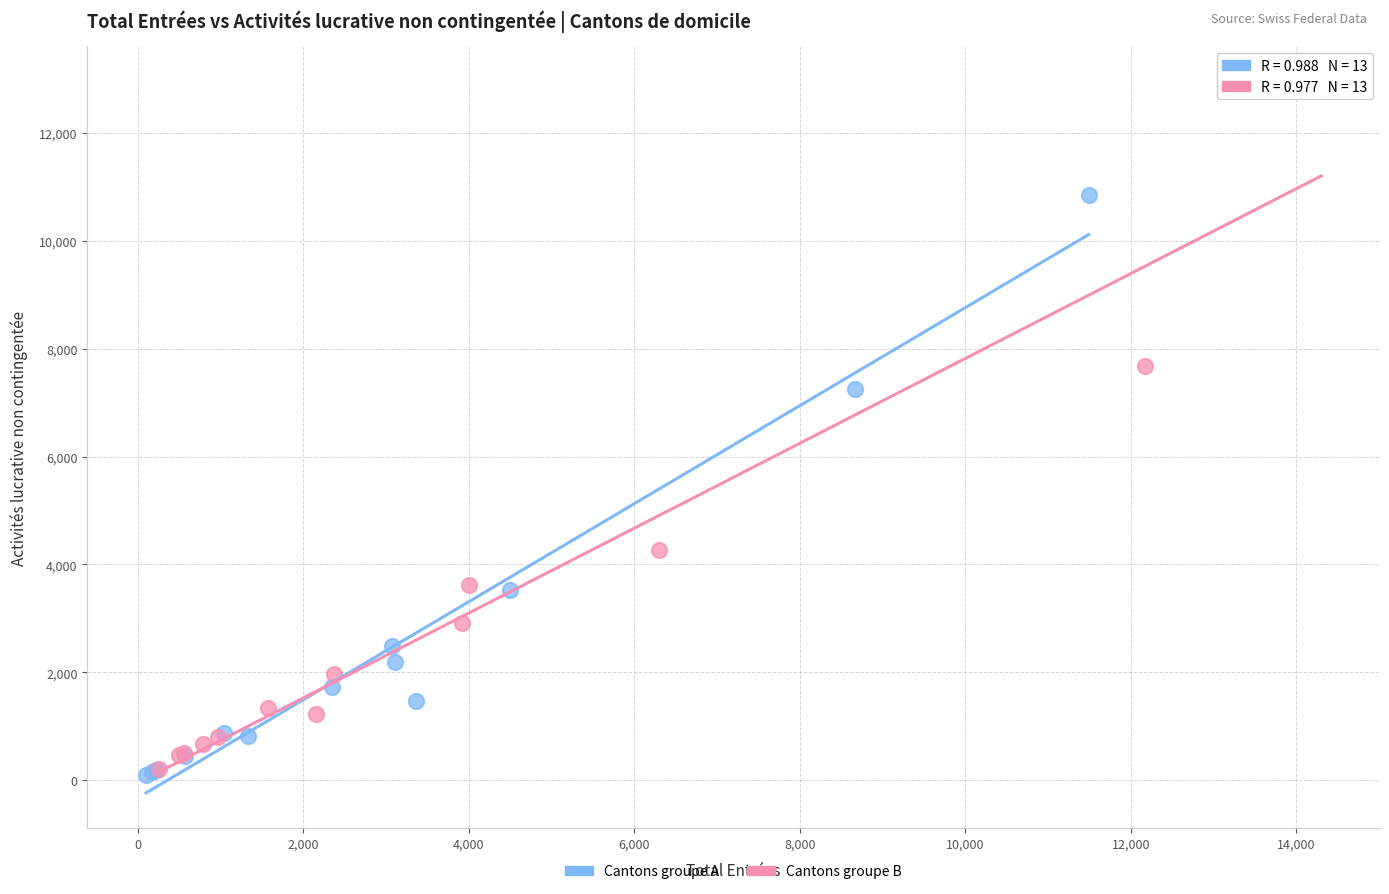

Which series has the largest Y range (max minus min)?

Cantons groupe B